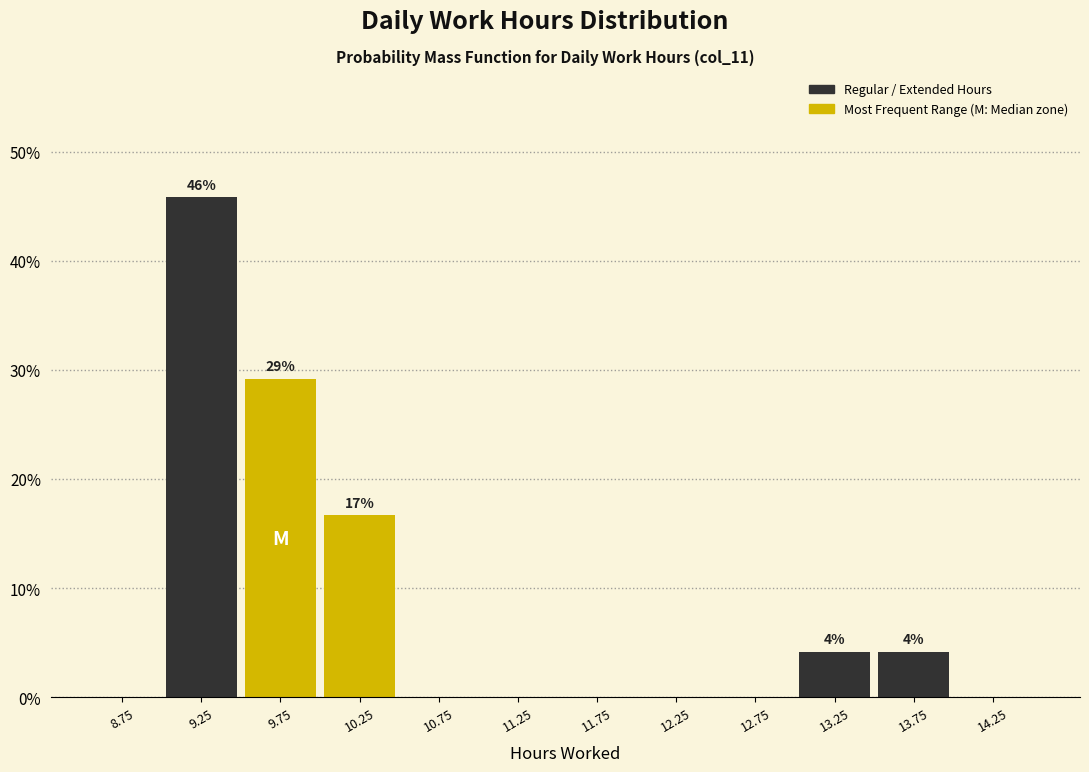

Which range on the x-axis has the tallest bar?

9.0 to 9.5